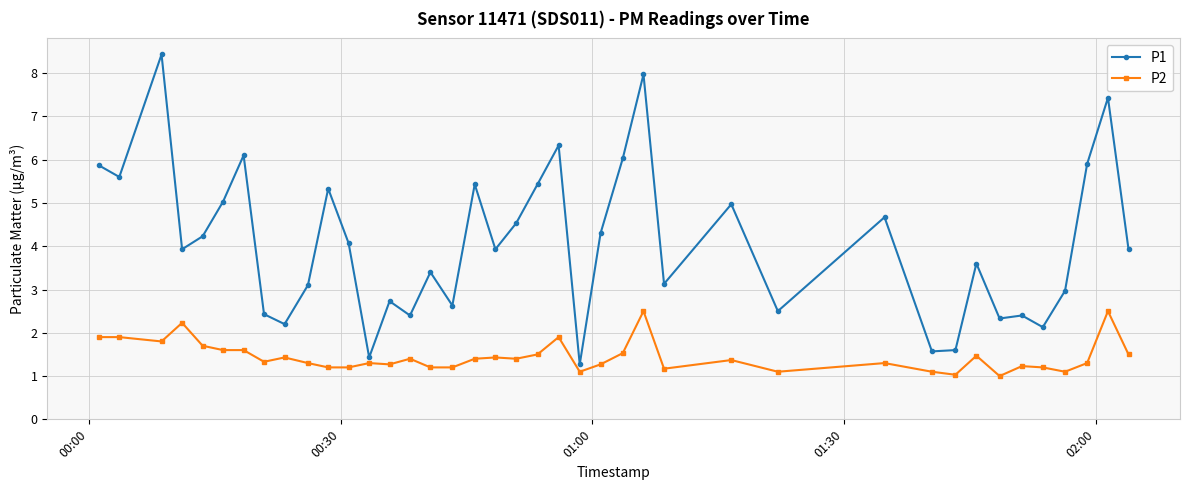

Rank the series by their average value, from lowest to highest.

P2, P1